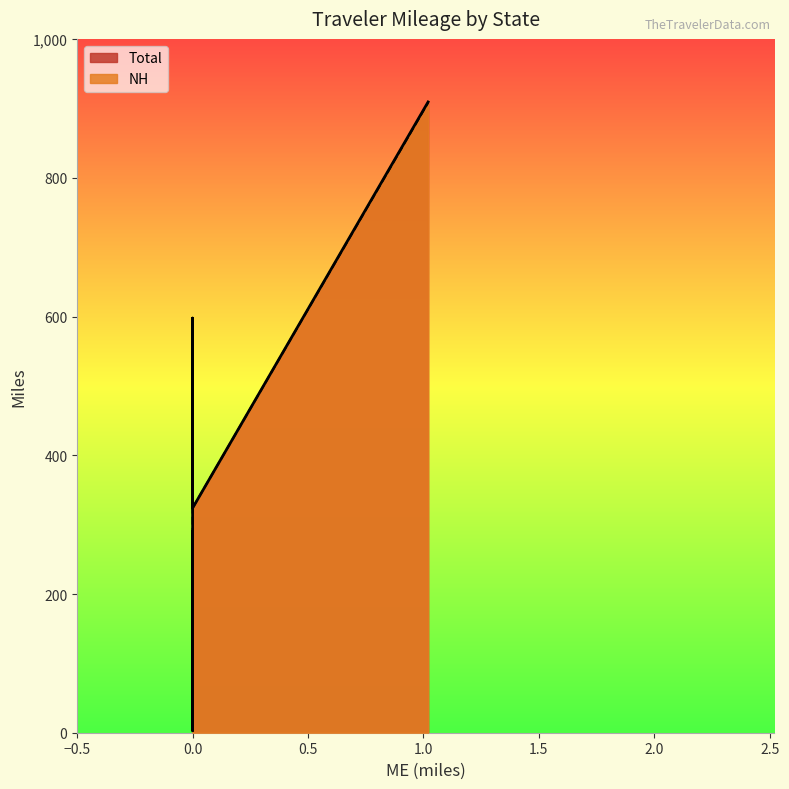

The value of NH at capn is 245.8. True or false?

False